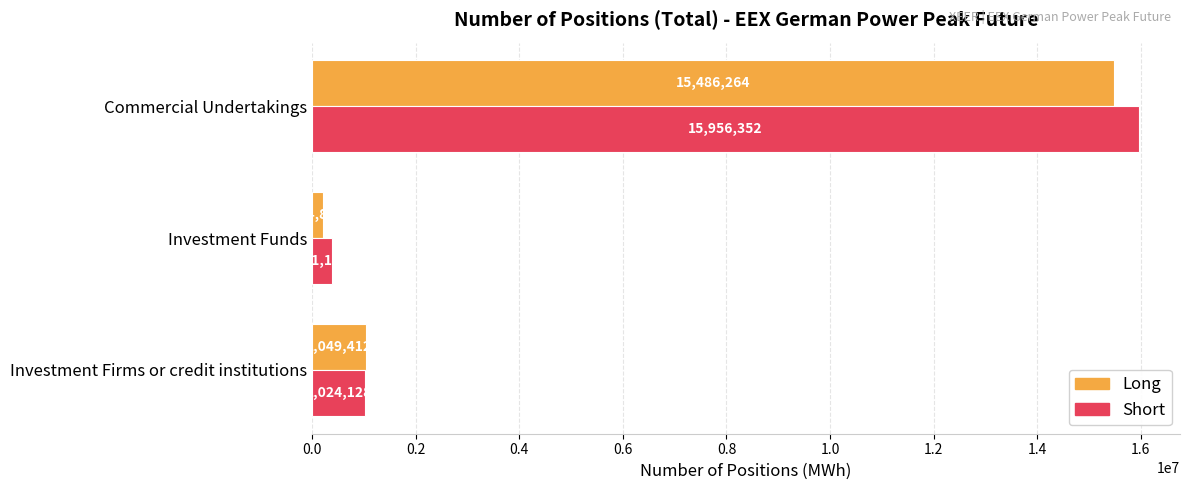

The Long series shows 1049412 at Investment Firms or credit institutions. True or false?

True